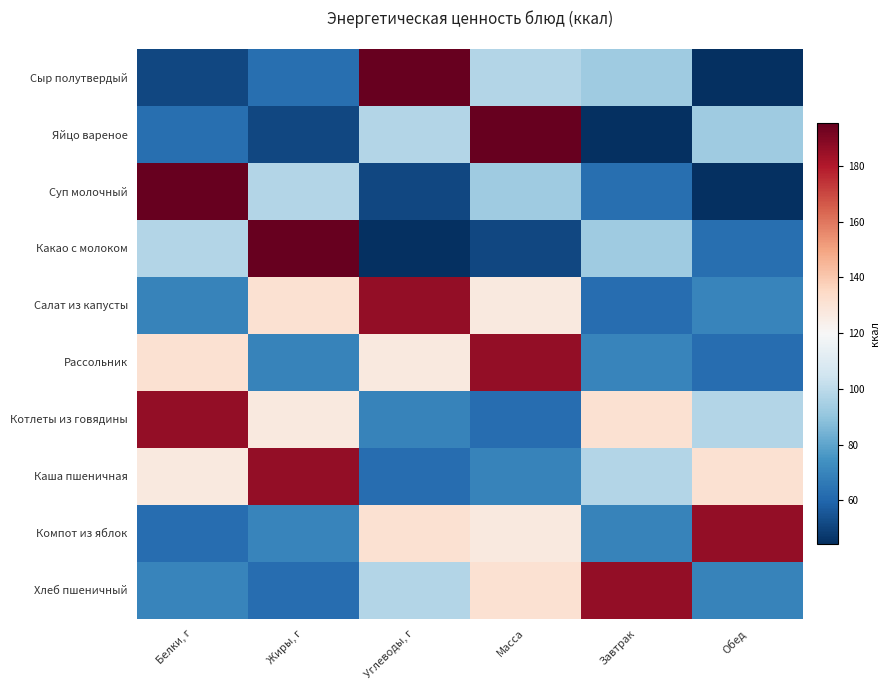

What is the greatest value displayed?

195.2